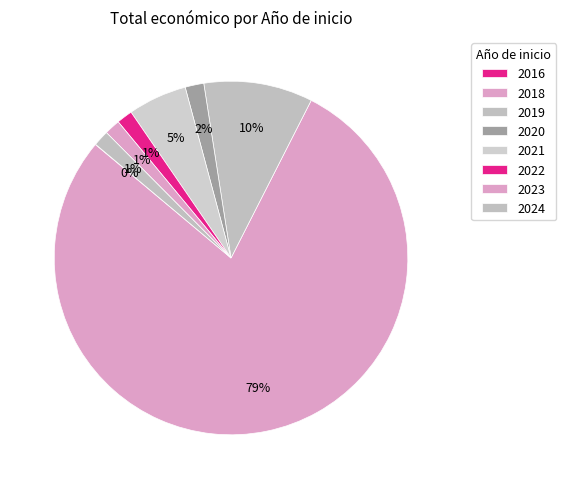

Which slice is the smallest?

2016